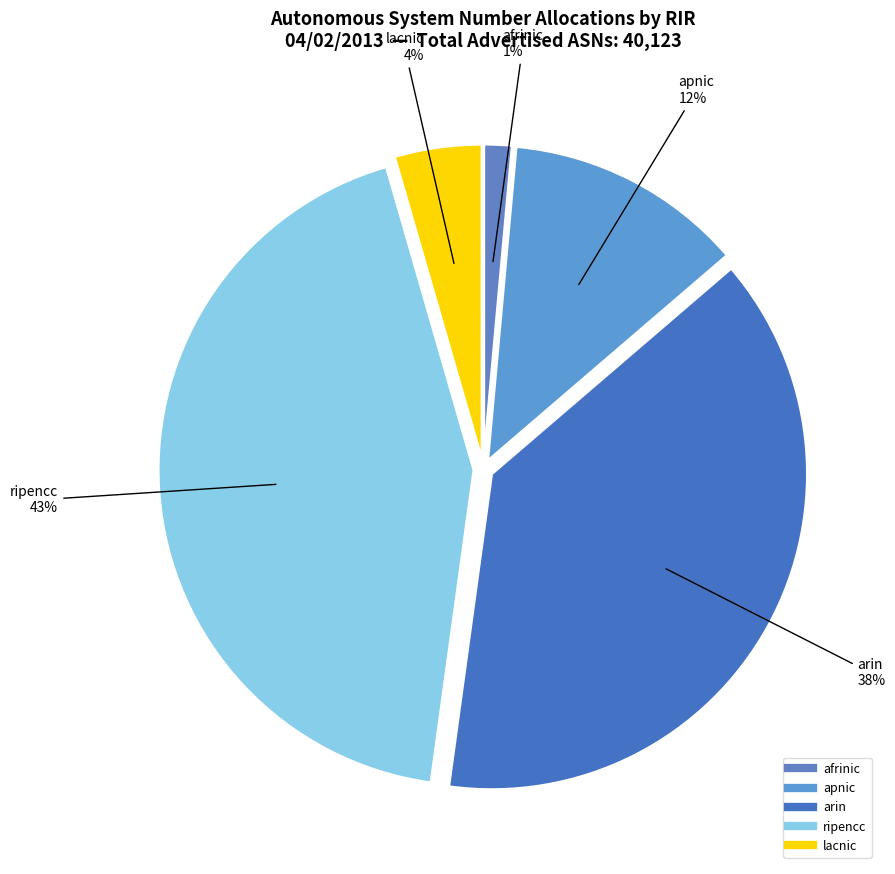

Combined, do ripencc and lacnic account for over 50%?

No